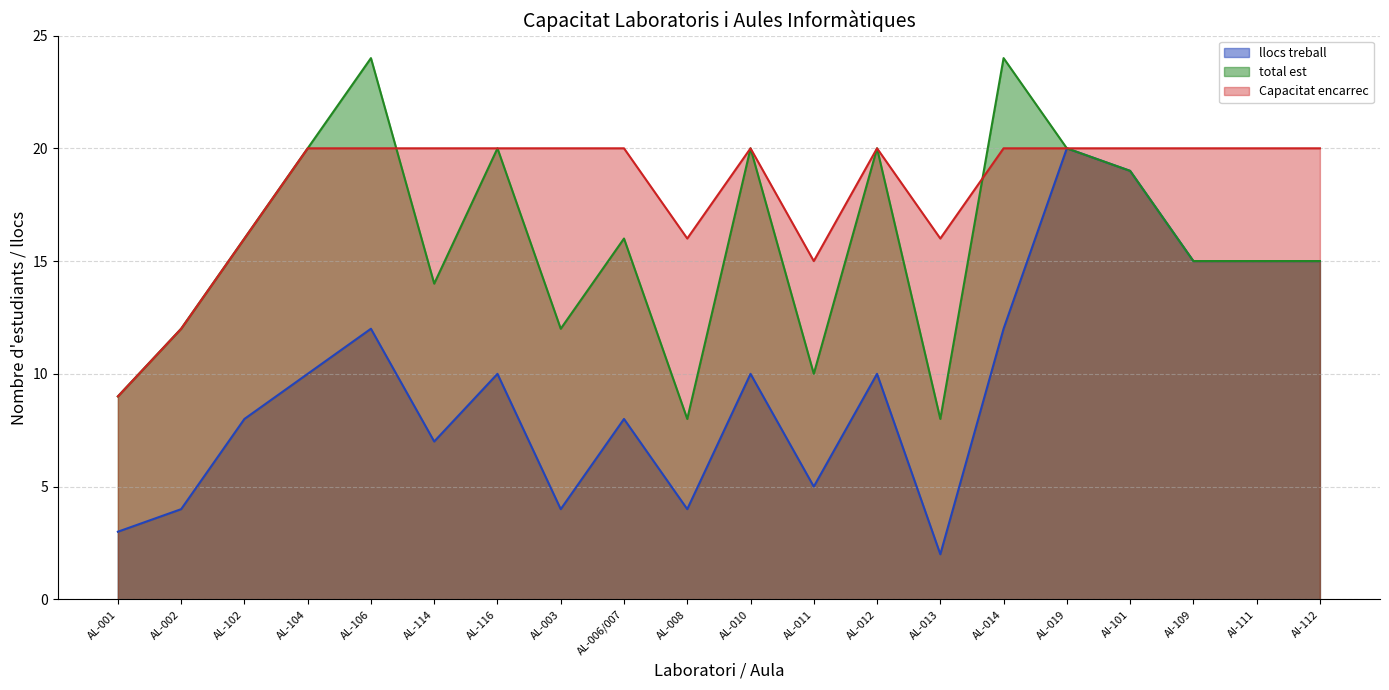

In llocs treball, how many points are higher than both neighbors (excluding endpoints)?

6